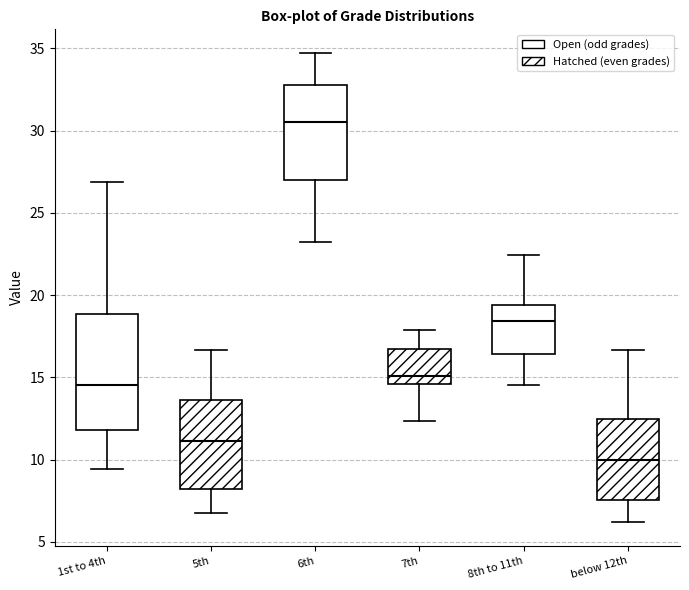

Where does the lower whisker of the box for 7th end on the y-axis? The values are not printed on the chart, so give them approximately, as read against the axis.

12.5